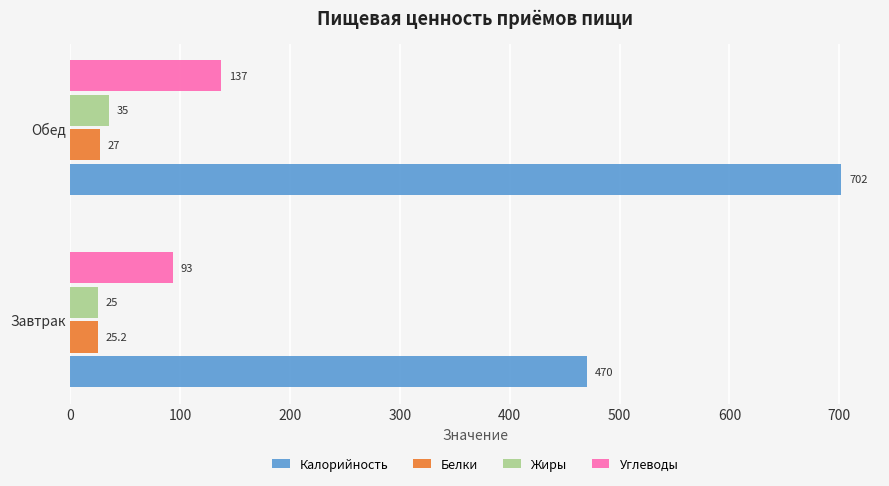

List the series in order of their peak value, lowest first.

Белки, Жиры, Углеводы, Калорийность